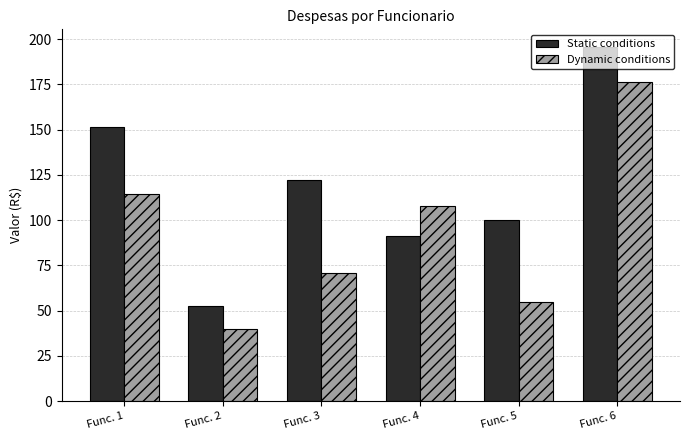

At which label does Dynamic conditions reach its minimum?

Func. 2